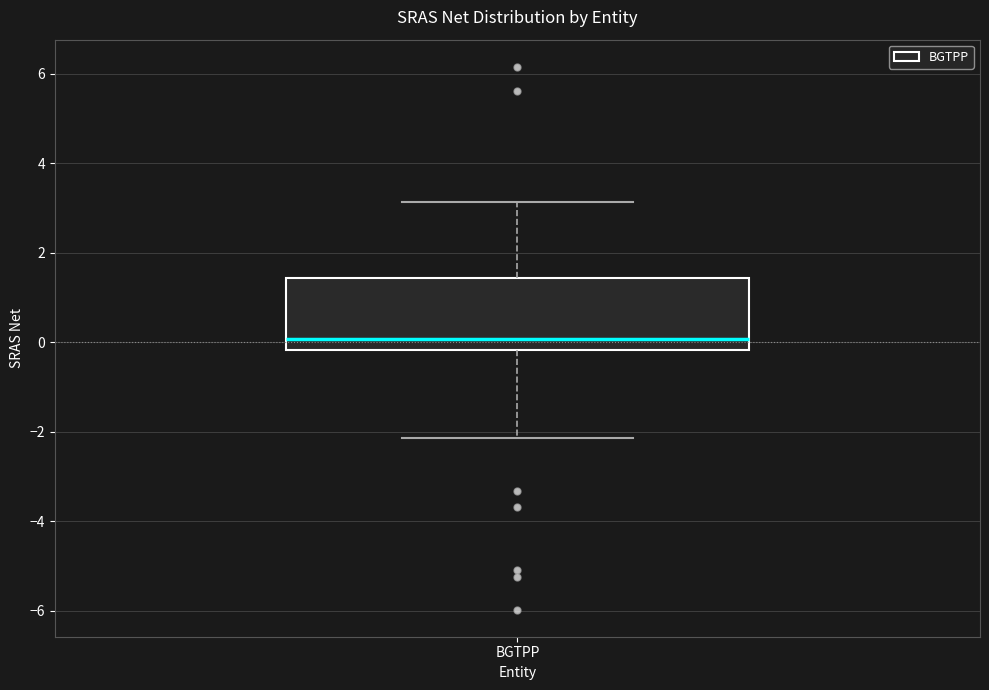

Read this box plot against the y-axis: the position of the median line, the range covered by the box, and the ends of both whiskers. The values are not printed on the chart, so give them approximately, as read against the axis.

median 0.0, box -0.2 to 1.4, whiskers -2.2 to 3.2